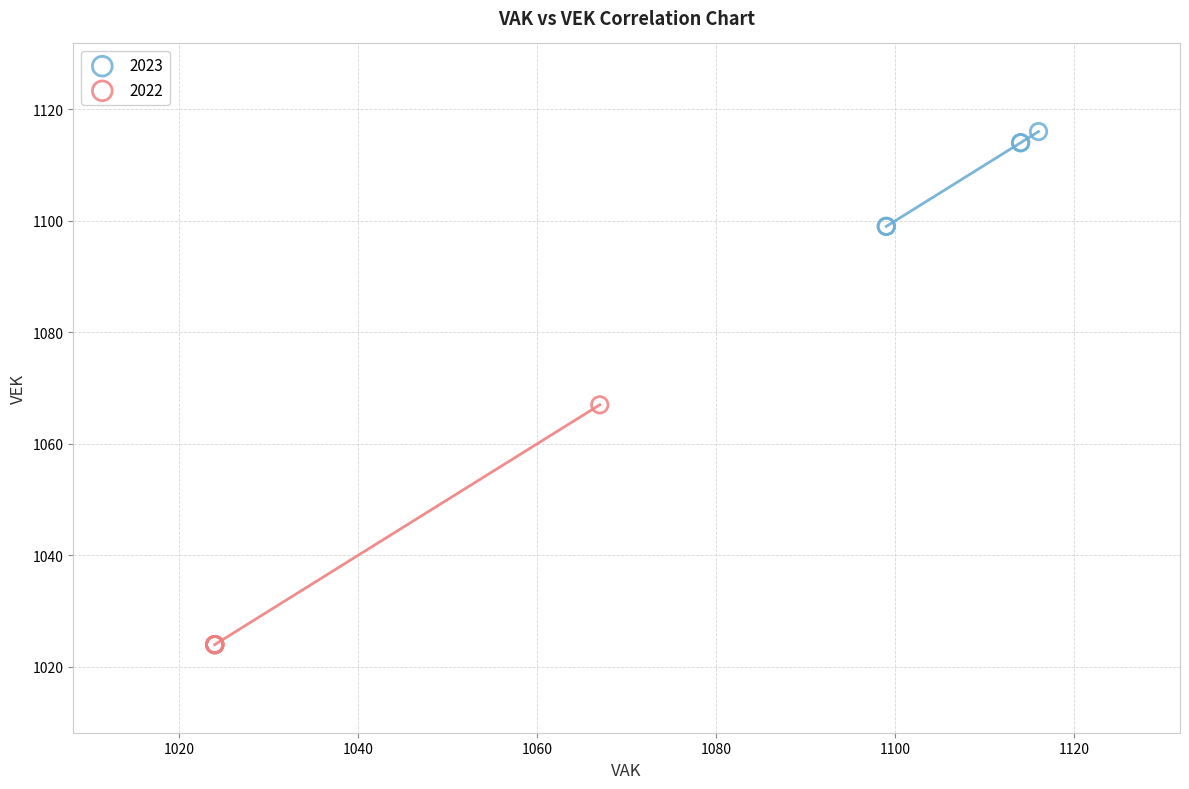

Which series has the largest Y range (max minus min)?

2022